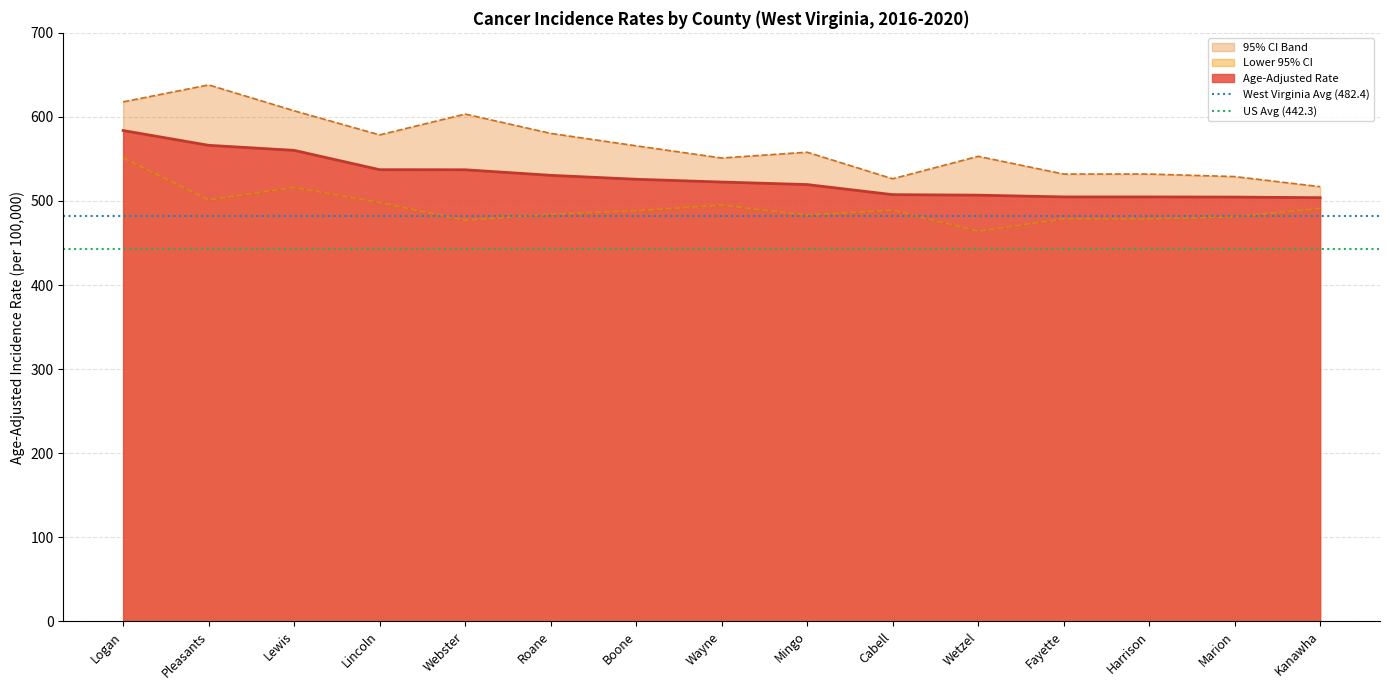

What is the label of the 1st point from the left?

Logan